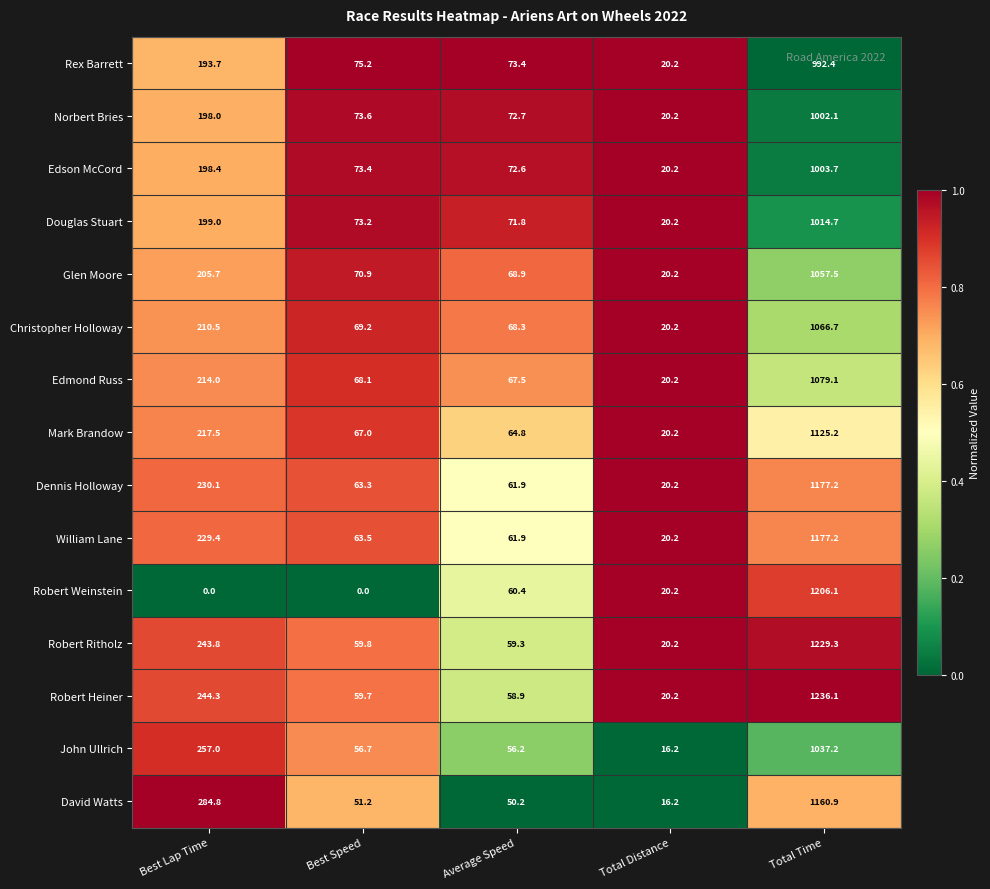

What is the difference between the Douglas Stuart values at Average Speed and Total Distance?

51.6